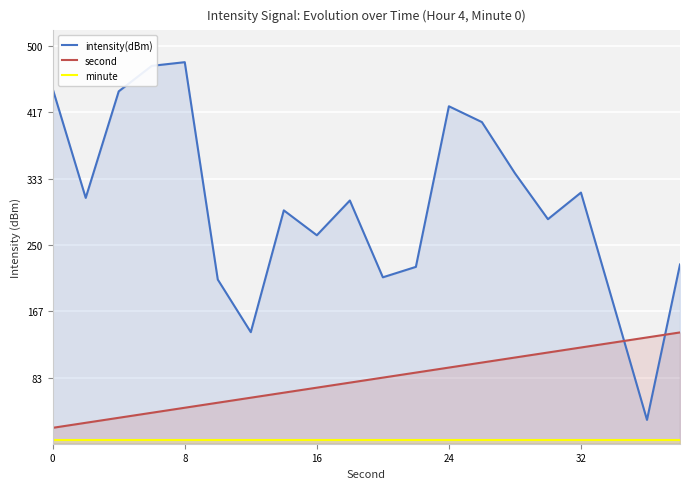

Is it true that intensity(dBm) equals 262.3 at 16?

True